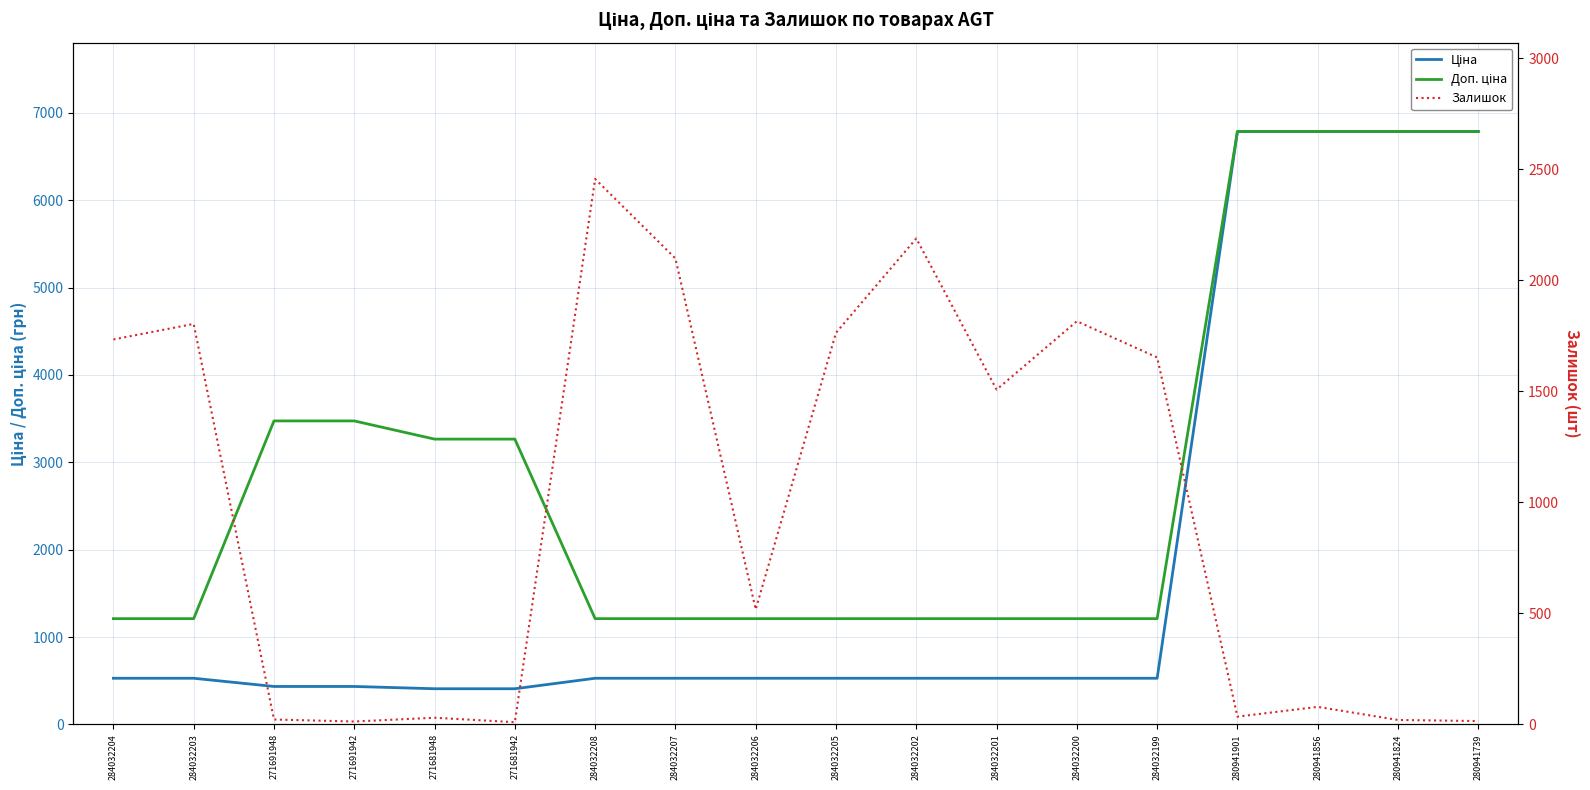

Which category has the lowest value in the Залишок series?

271681942